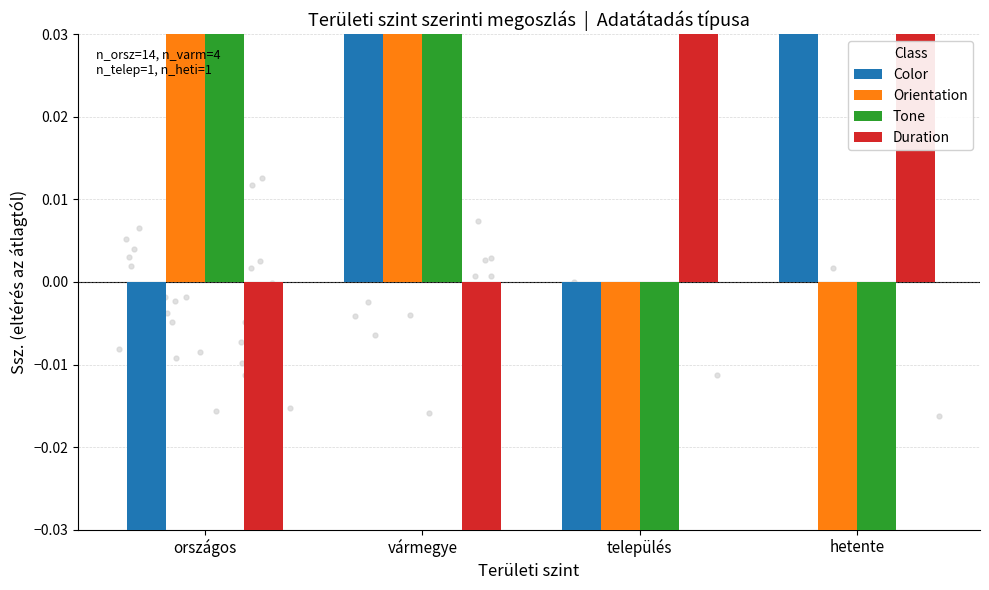

Which series has the largest total across all categories?

Color